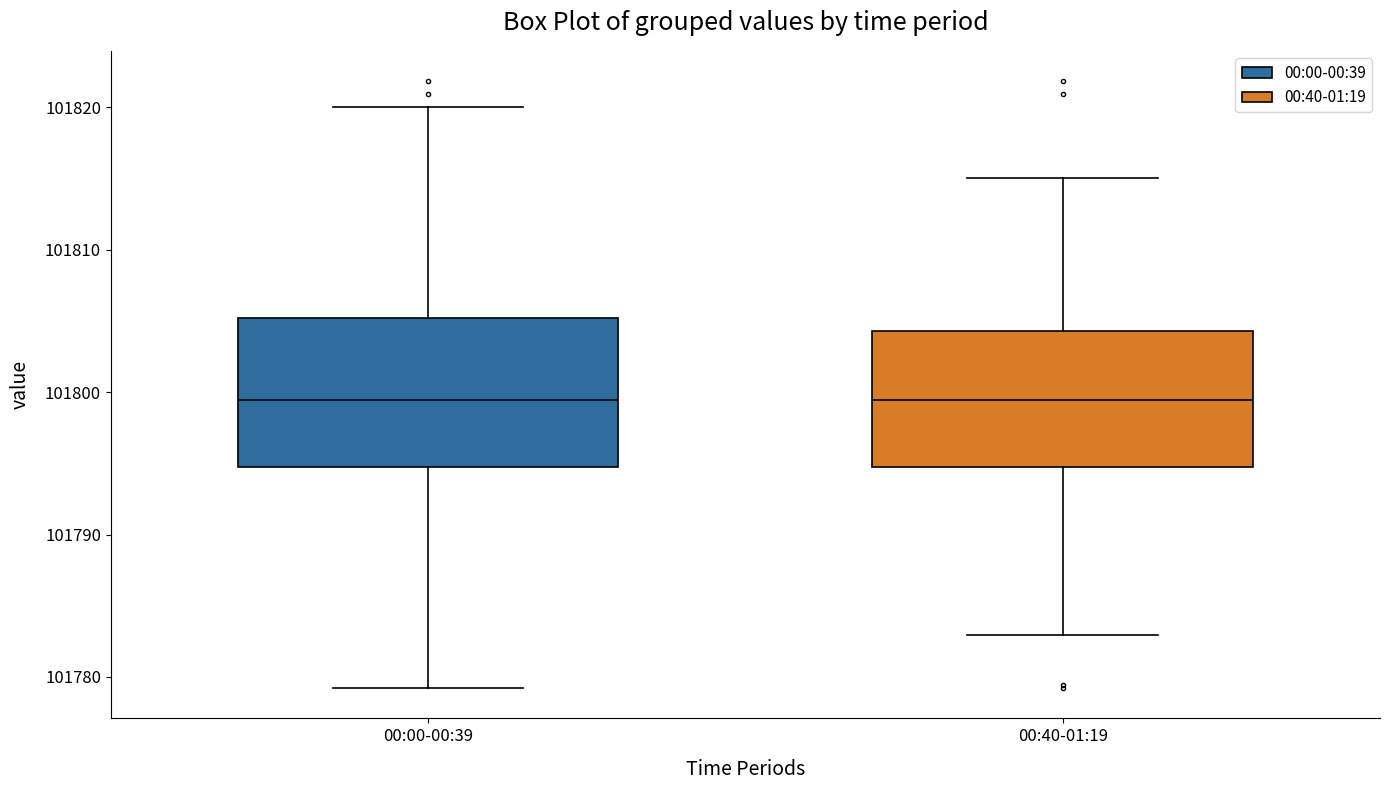

Where does the median line of the box for 00:00-00:39 sit on the y-axis? The values are not printed on the chart, so give them approximately, as read against the axis.

101799